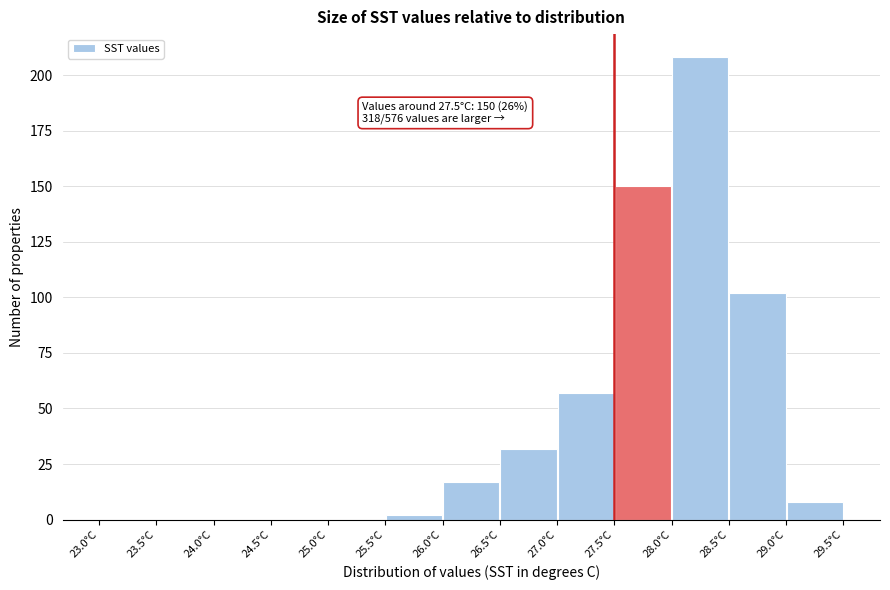

Over which range of the x-axis is the bar tallest?

28.0 to 28.5